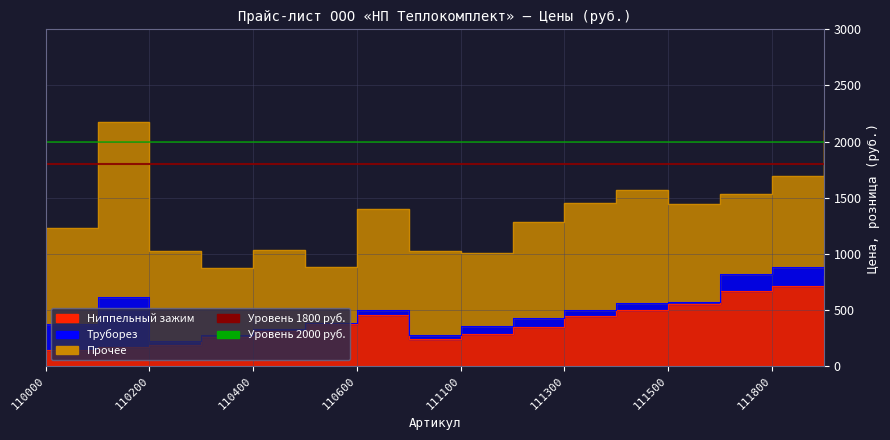

What is the value of the Ниппельный зажим point at the 1st from the left?

145.5